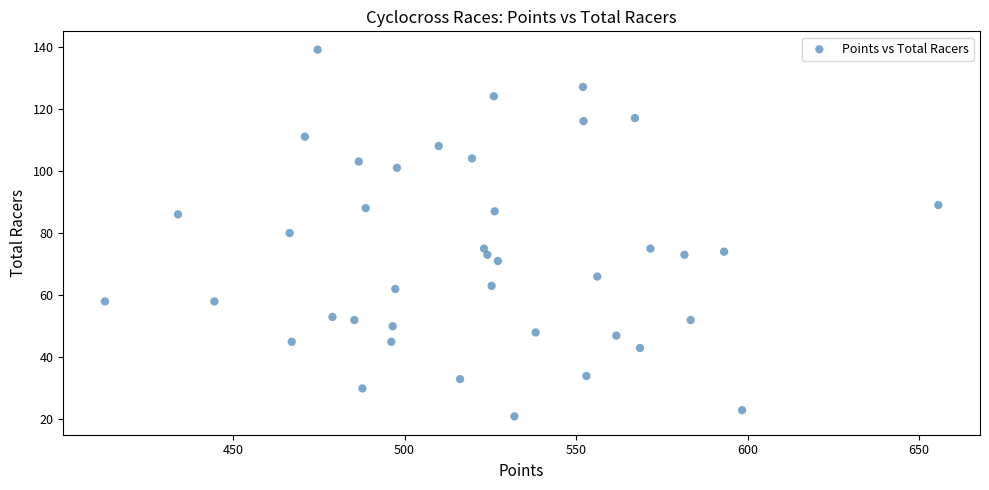

What is the range of Y values (max minus min)?

118